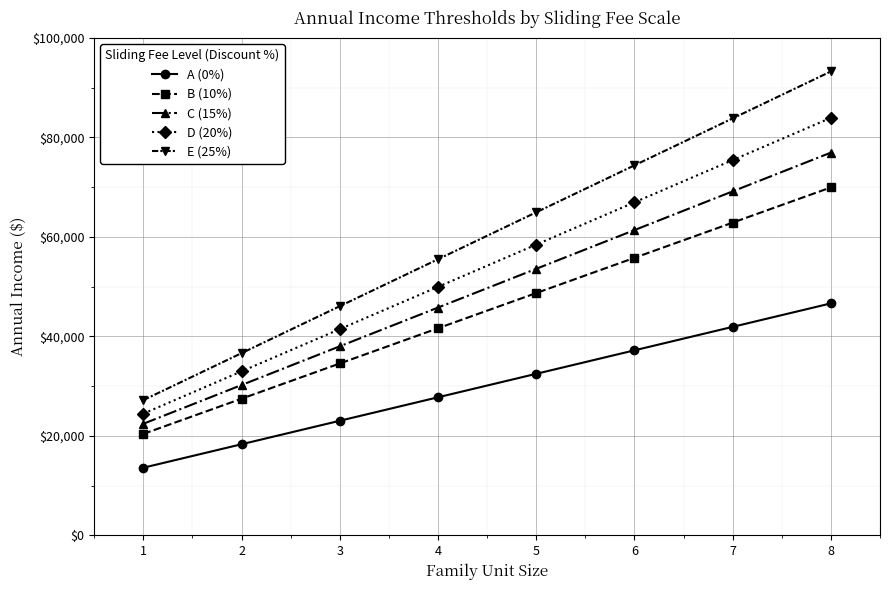

What is the value of the A (0%) point at the 8th from the left?

46630.0